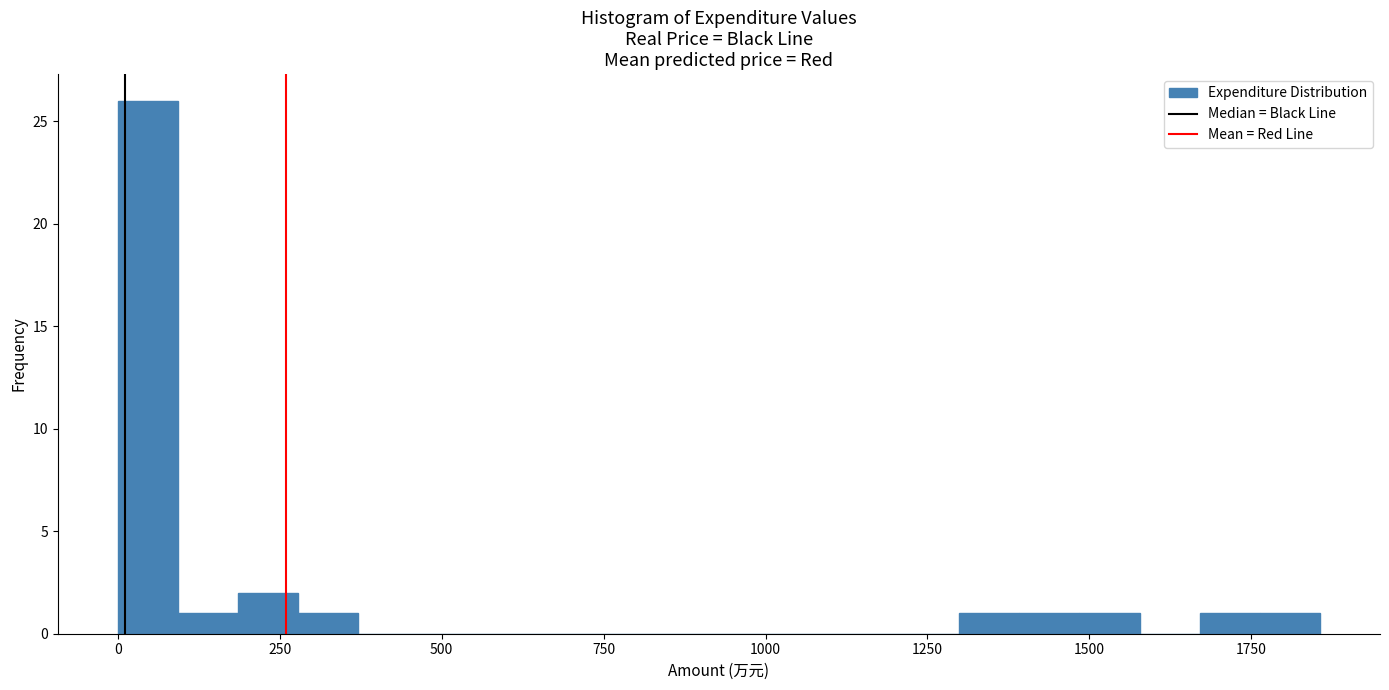

Around what value on the x-axis is the tallest bar? Give the approximate position of its centre, as read against the axis.

50